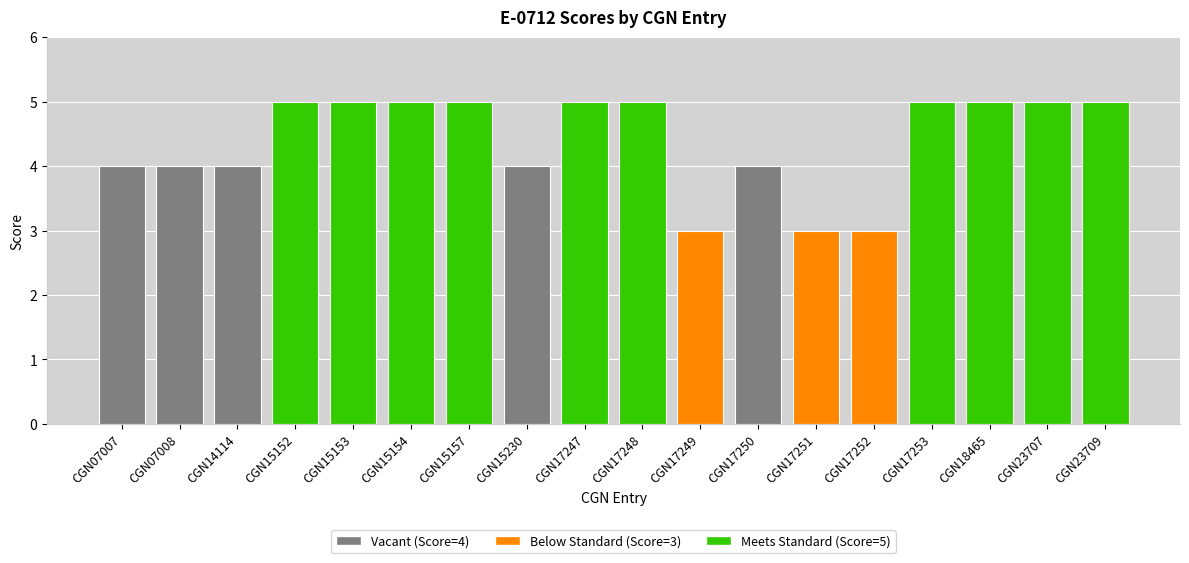

What is the smallest value displayed?

3